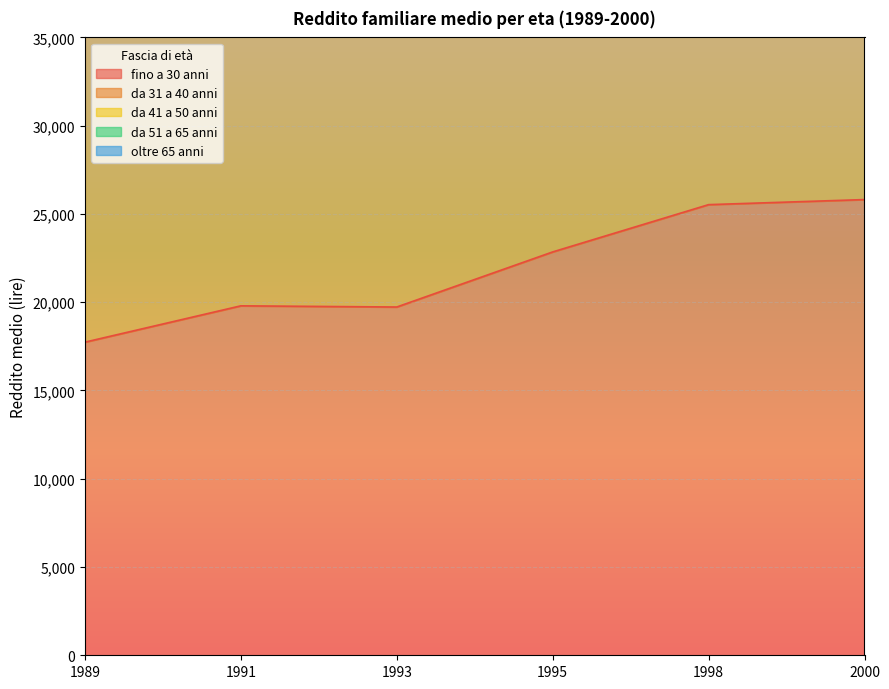

Does the chart display data point markers on the line(s)?

No